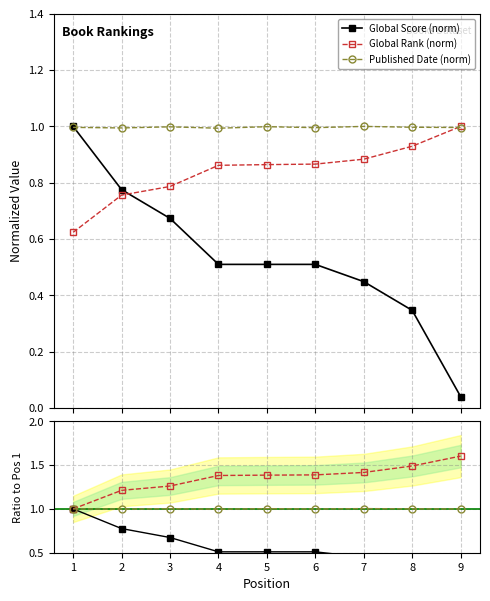

After their last crossing, which series has the higher values: Global Rank (norm) or Score ratio?

Global Rank (norm)